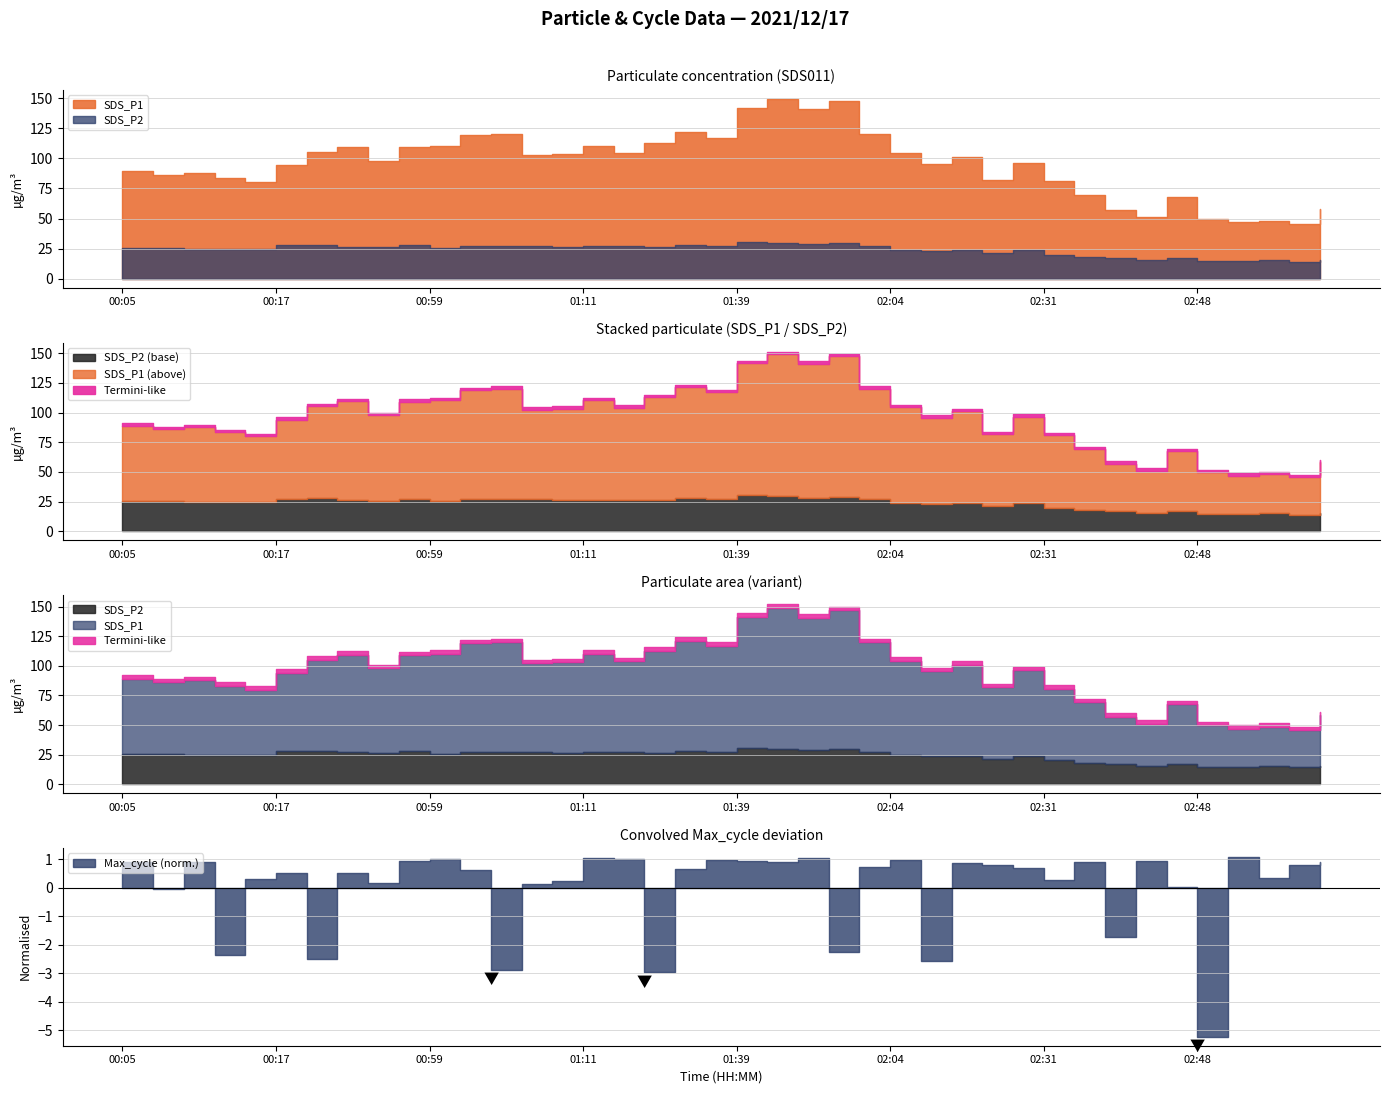

True or false: Min_cycle and Max_cycle intersect in this chart.

False